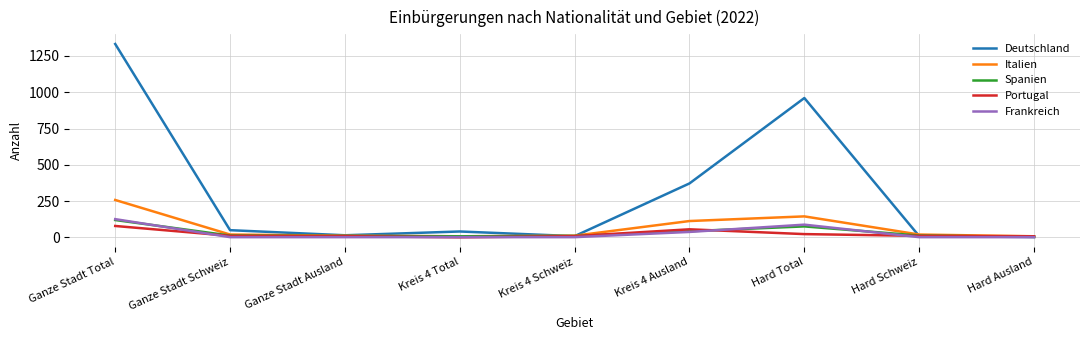

Which series has the widest spread of values?

Deutschland